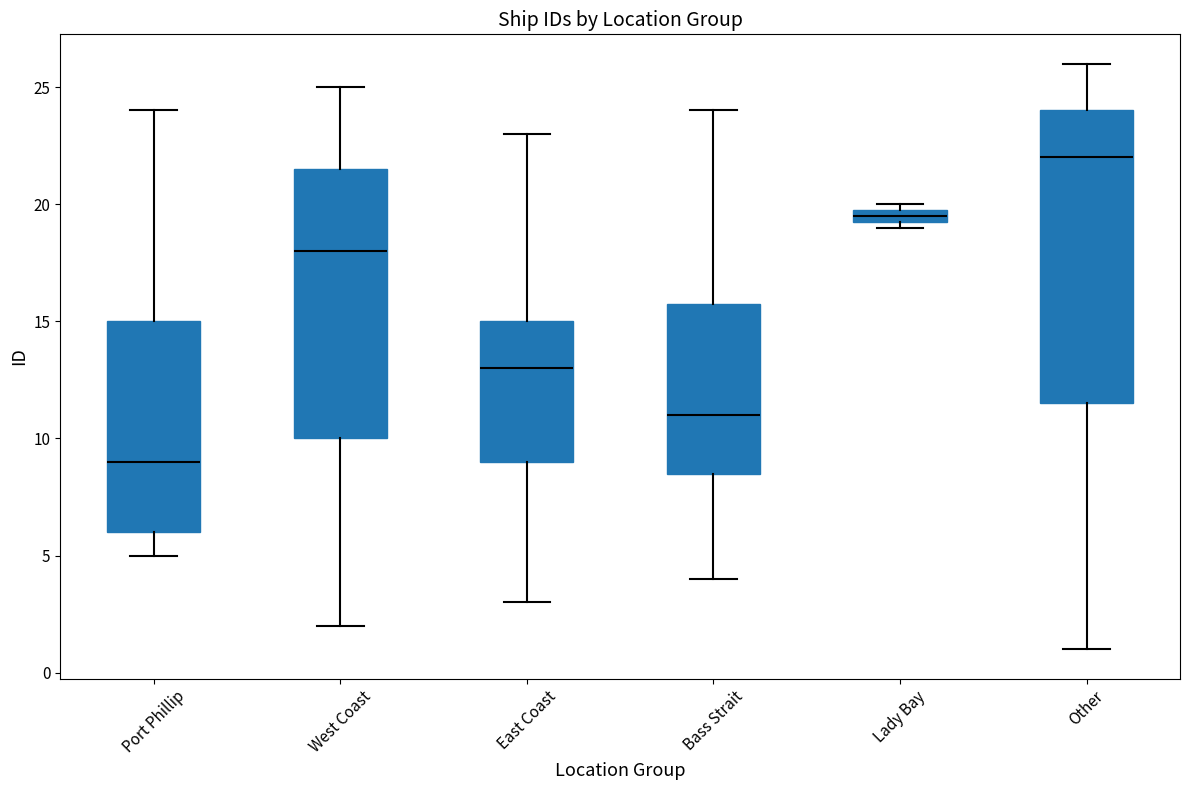

Which box's median line is the highest?

Other